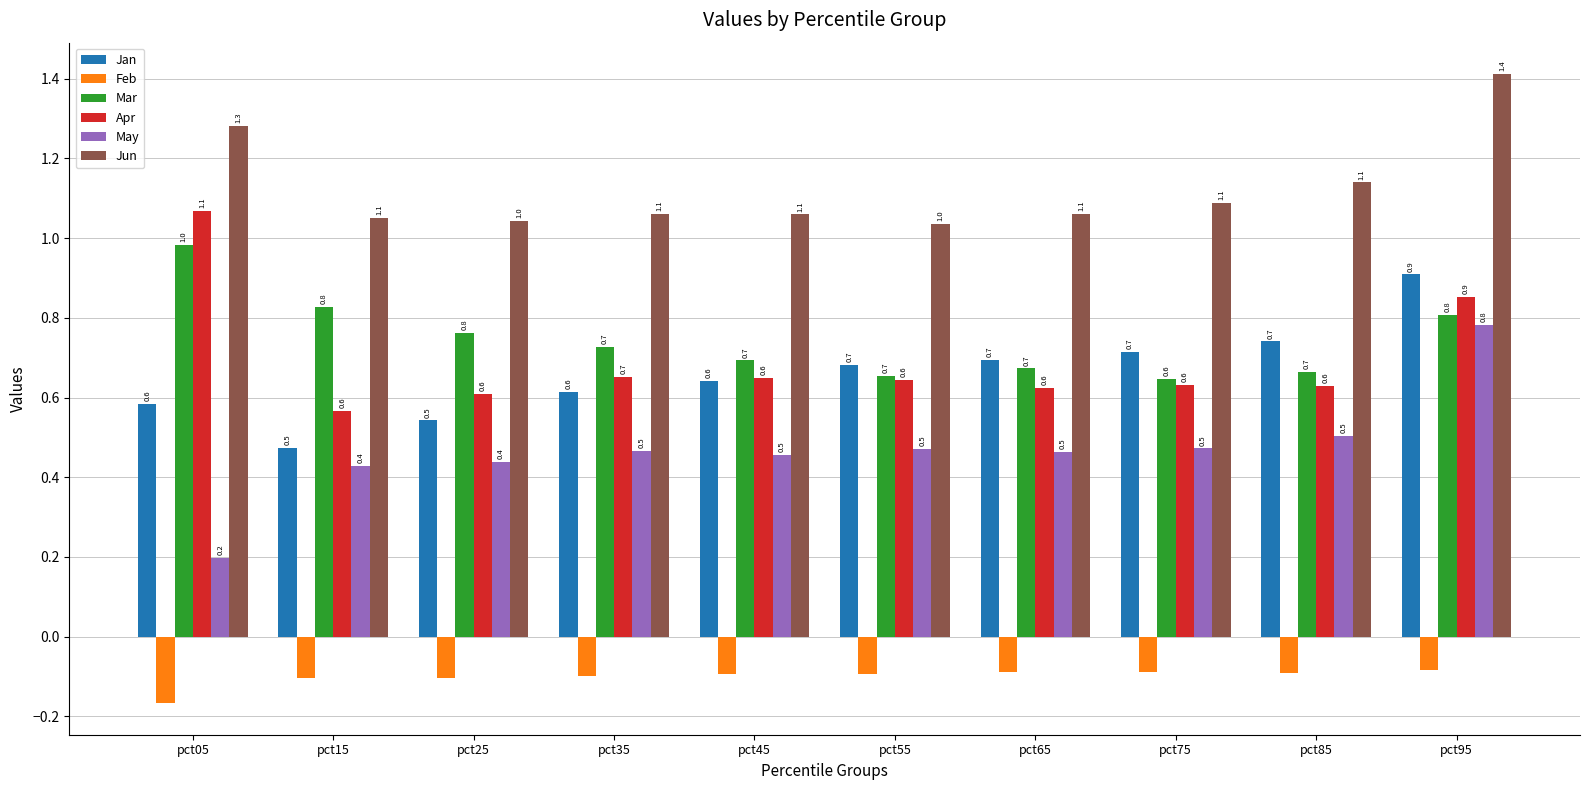

List the series in order of their peak value, highest first.

Jun, Apr, Mar, Jan, May, Feb